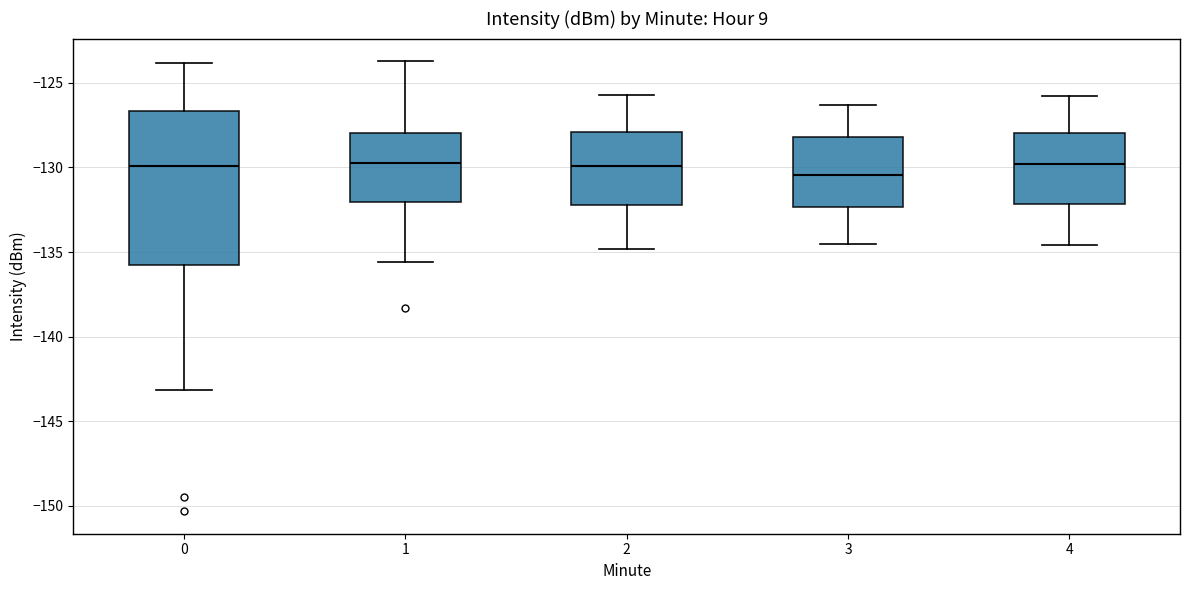

Where is the lower edge of the box at x = 2 on the y-axis? The values are not printed on the chart, so give them approximately, as read against the axis.

-132.0